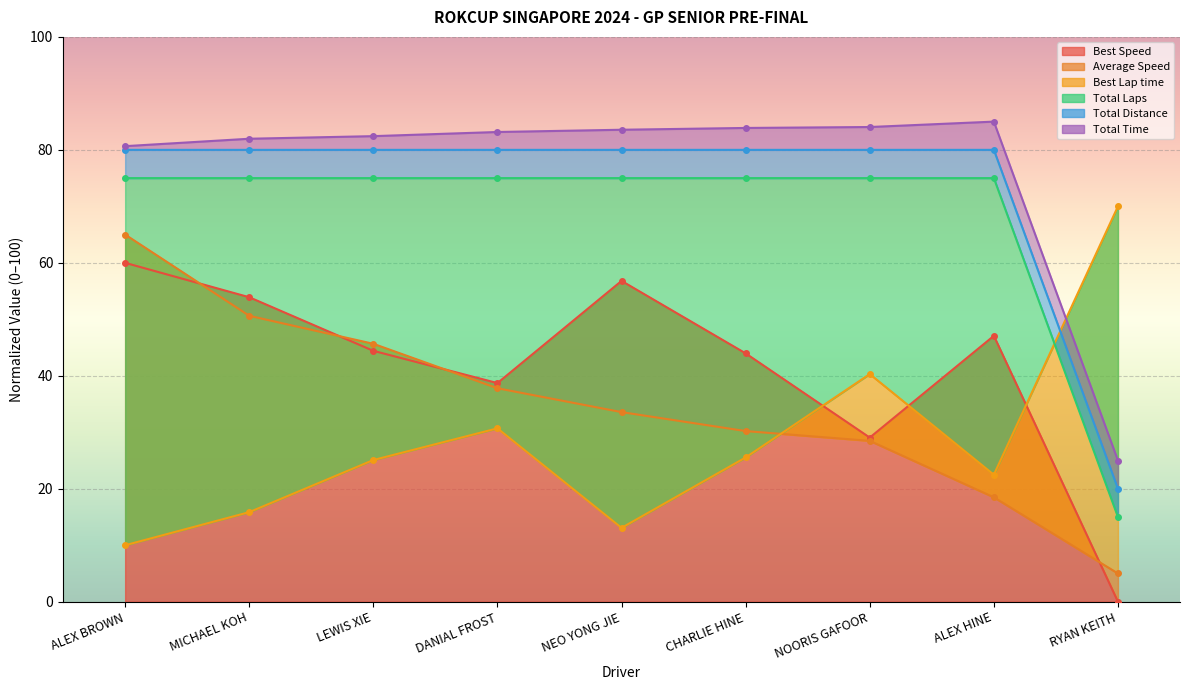

Rank the series at LEWIS XIE from lowest to highest value.

Best Lap time, Best Speed, Average Speed, Total Laps, Total Distance, Total Time